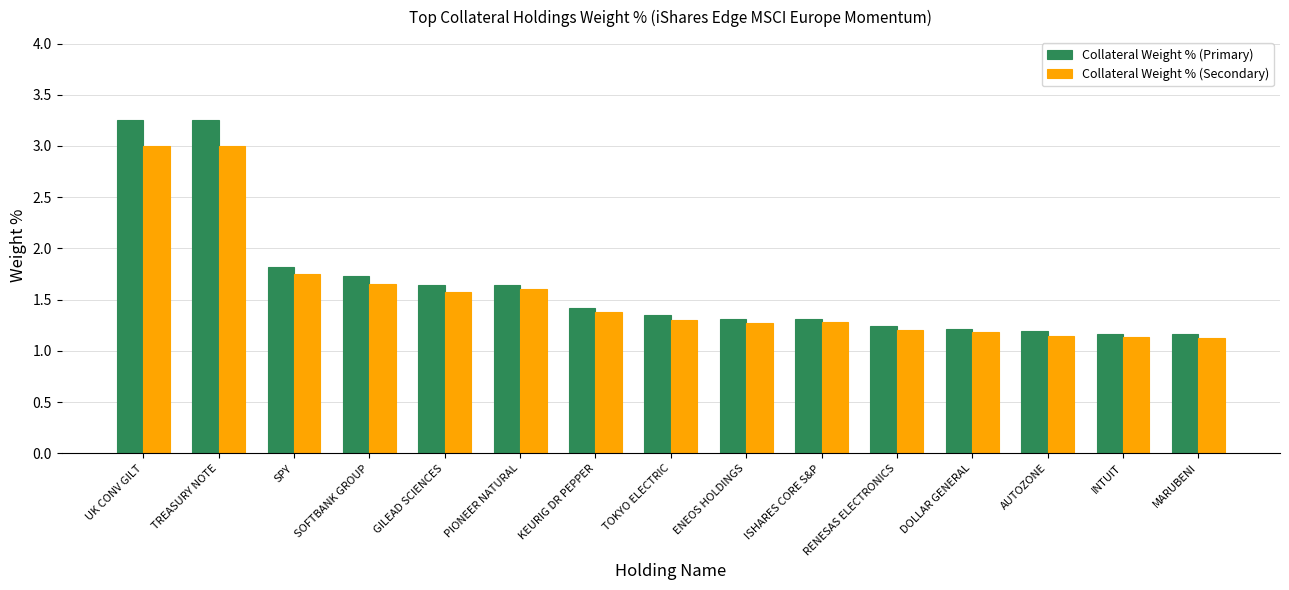

How many bars are there in each group?

2